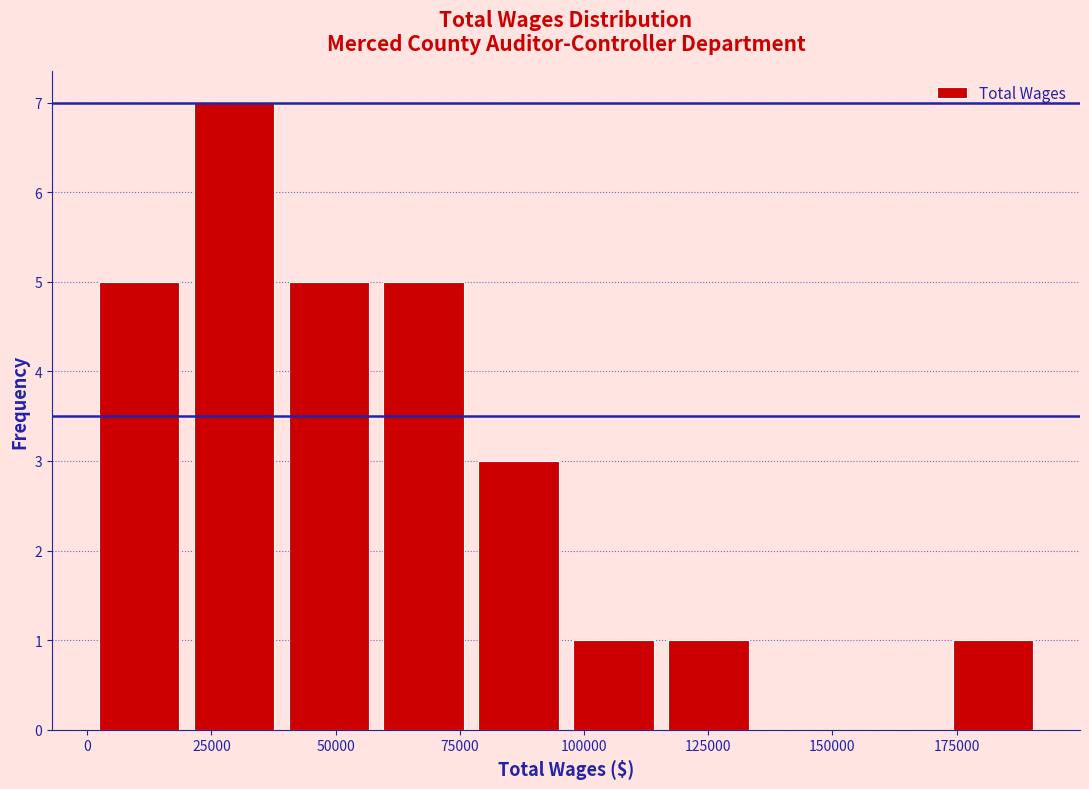

Around what value on the x-axis is the tallest bar? Give the approximate position of its centre, as read against the axis.

30000